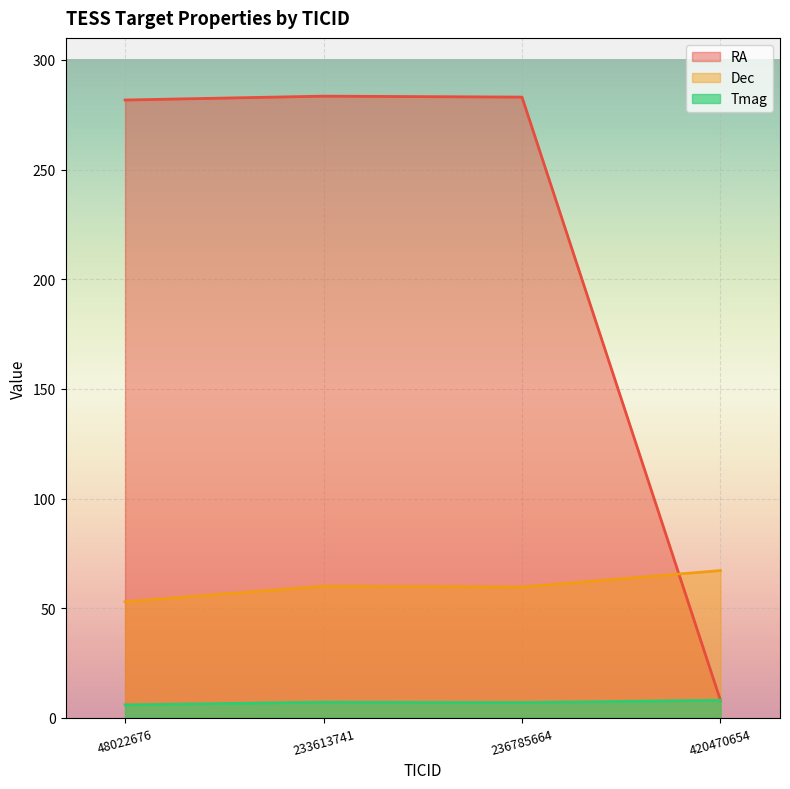

List the series in order of their overall mean, highest first.

RA, Dec, Tmag